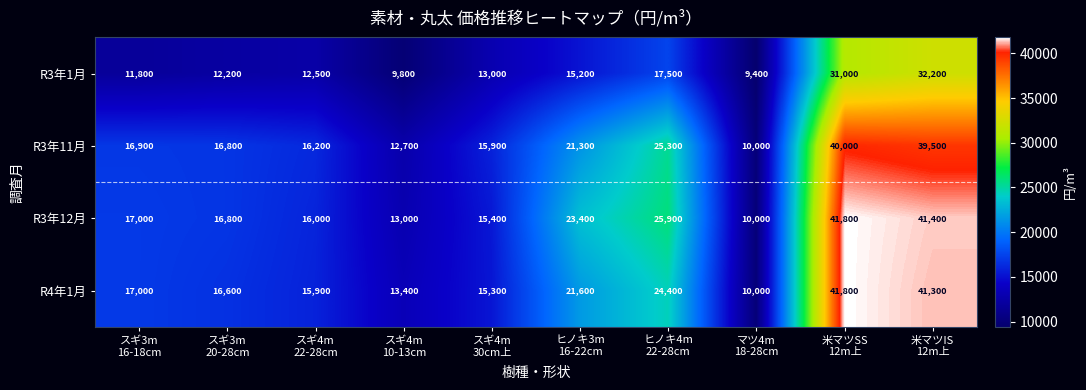

At how many categories does at least one series exceed 10380?

9